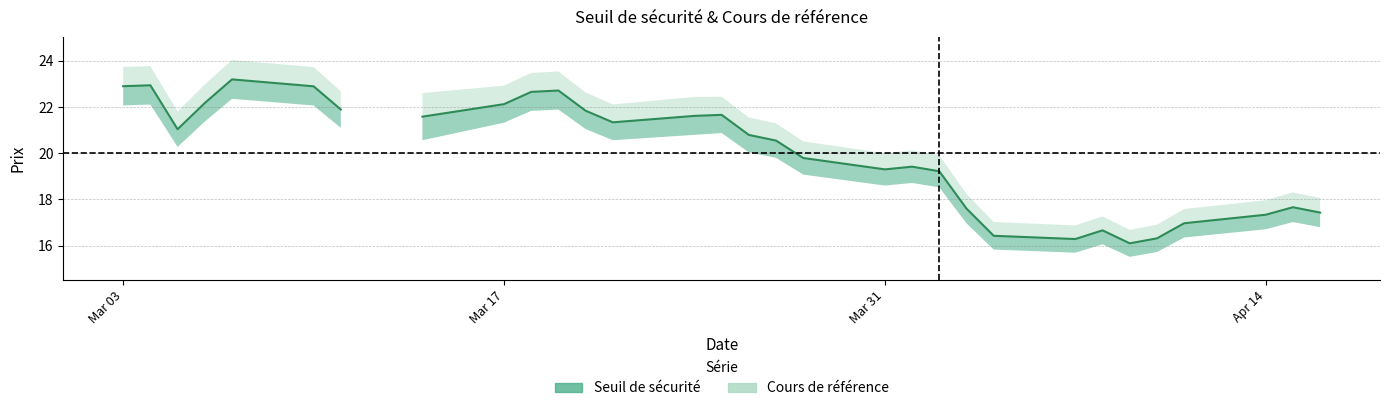

Which series has the widest spread of values?

Cours de référence